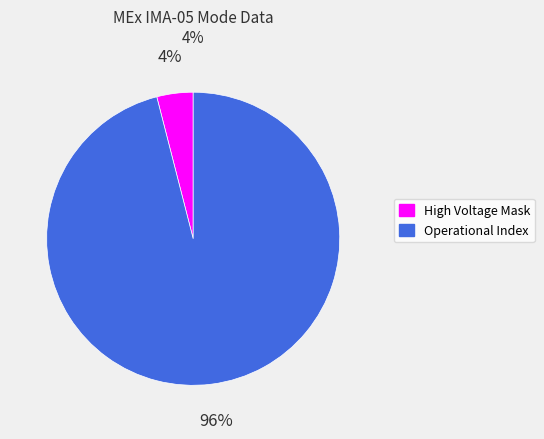

To the nearest percent, what is the difference between the Operational Index and High Voltage Mask slice percentages?

92%